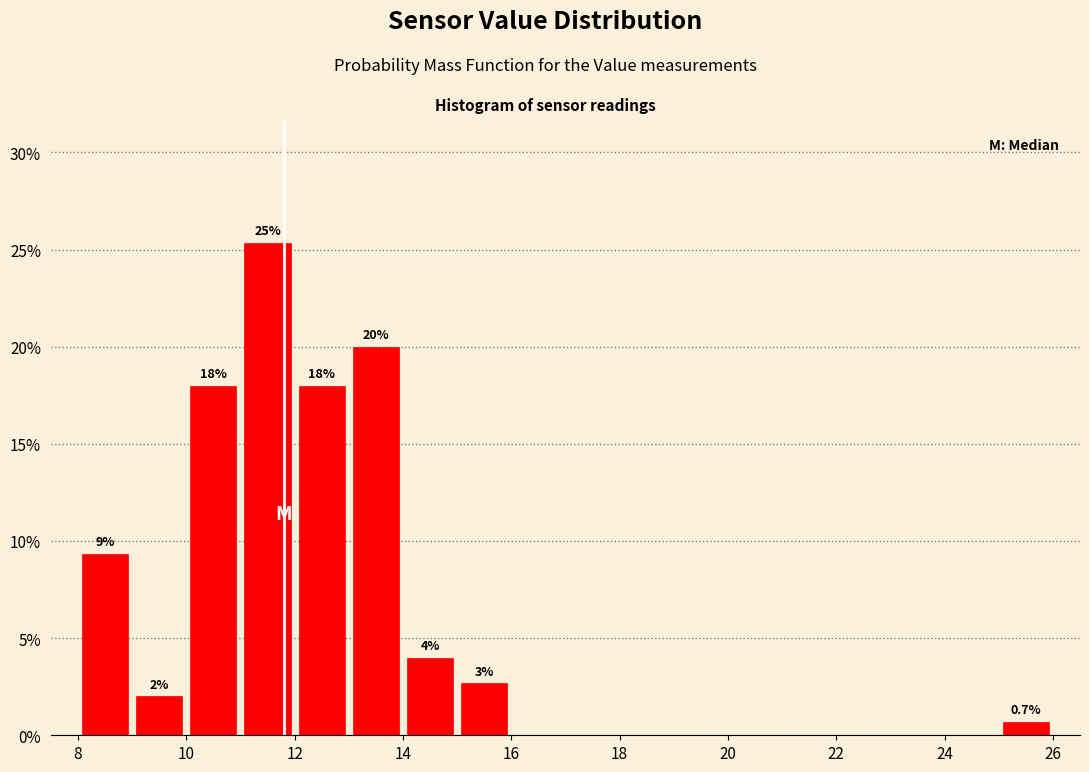

Over which range of the x-axis is the bar tallest?

11 to 12